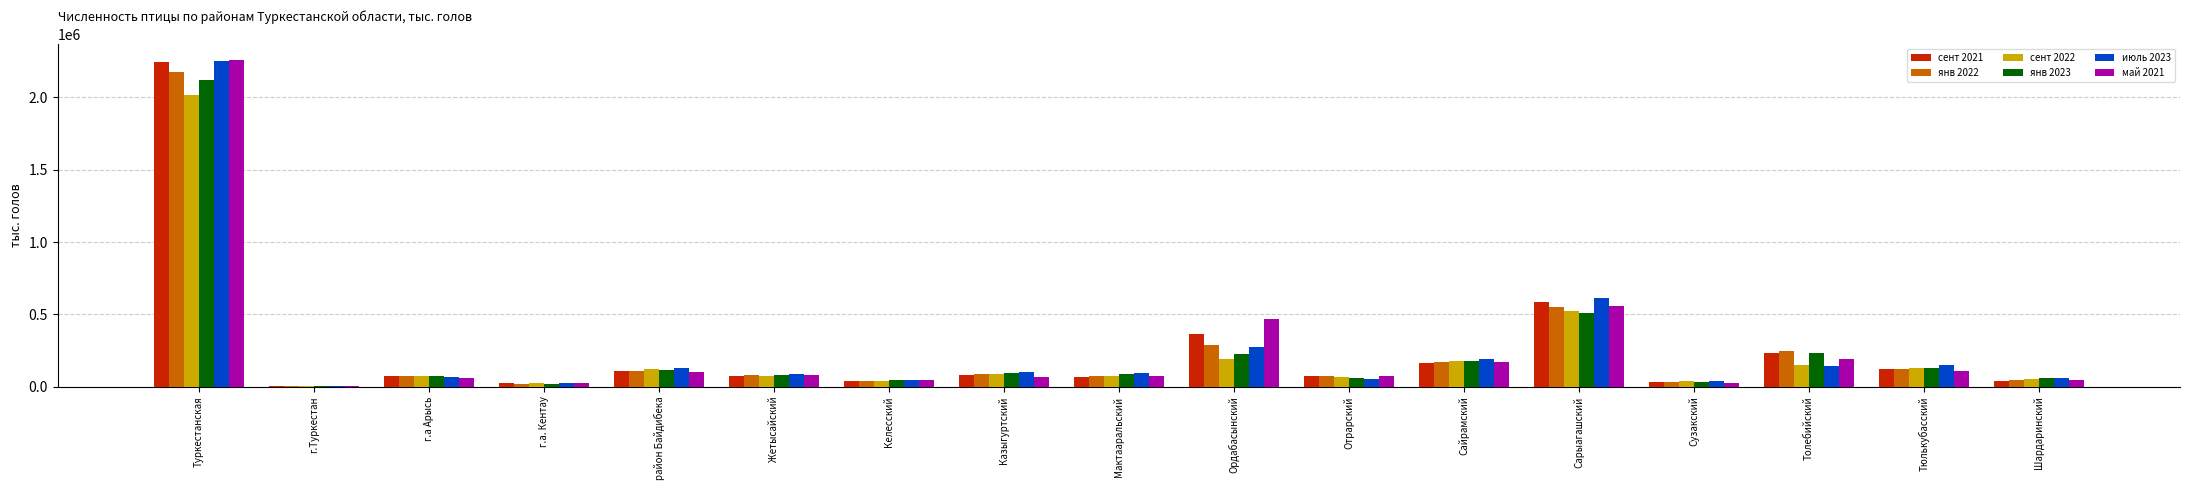

What are all the series names shown in the legend?

сент 2021, янв 2022, сент 2022, янв 2023, июль 2023, май 2021